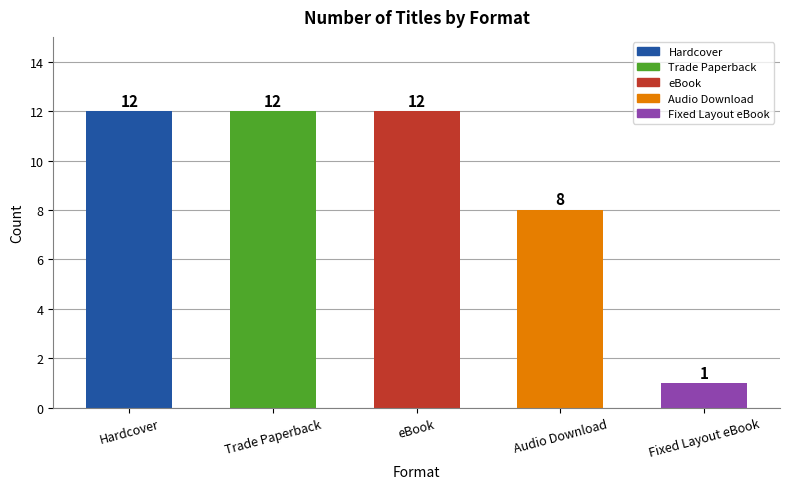

What is the value of the 3rd bar from the left?

12